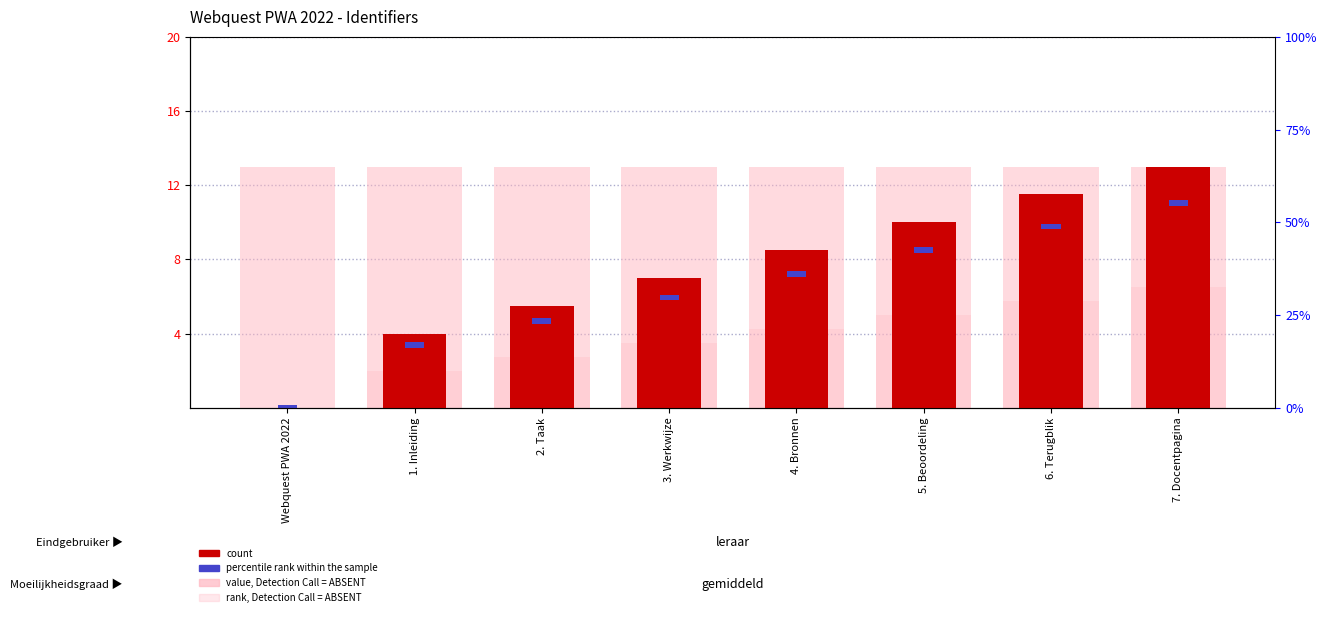

Reading right to left, what are all the values shown in this chart?

value, Detection Call = ABSENT: 7. Docentpagina=13.0	6. Terugblik=13.0	5. Beoordeling=13.0	4. Bronnen=13.0	3. Werkwijze=13.0	2. Taak=13.0	1. Inleiding=13.0	Webquest PWA 2022=13.0
count: 7. Docentpagina=13.0	6. Terugblik=11.5	5. Beoordeling=10.0	4. Bronnen=8.5	3. Werkwijze=7.0	2. Taak=5.5	1. Inleiding=4.0	Webquest PWA 2022=0.0
percentile rank within the sample: 7. Docentpagina=0.3	6. Terugblik=0.3	5. Beoordeling=0.3	4. Bronnen=0.3	3. Werkwijze=0.3	2. Taak=0.3	1. Inleiding=0.3	Webquest PWA 2022=0.3
rank, Detection Call = ABSENT: 7. Docentpagina=6.5	6. Terugblik=5.8	5. Beoordeling=5.0	4. Bronnen=4.2	3. Werkwijze=3.5	2. Taak=2.8	1. Inleiding=2.0	Webquest PWA 2022=0.0